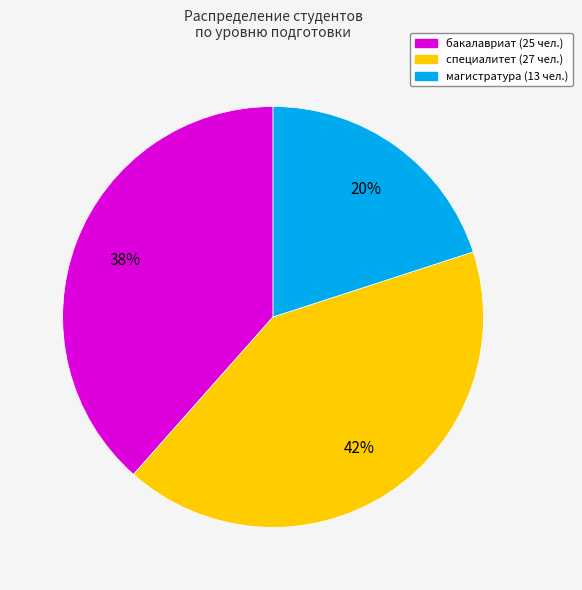

How many slices are in this pie chart?

3